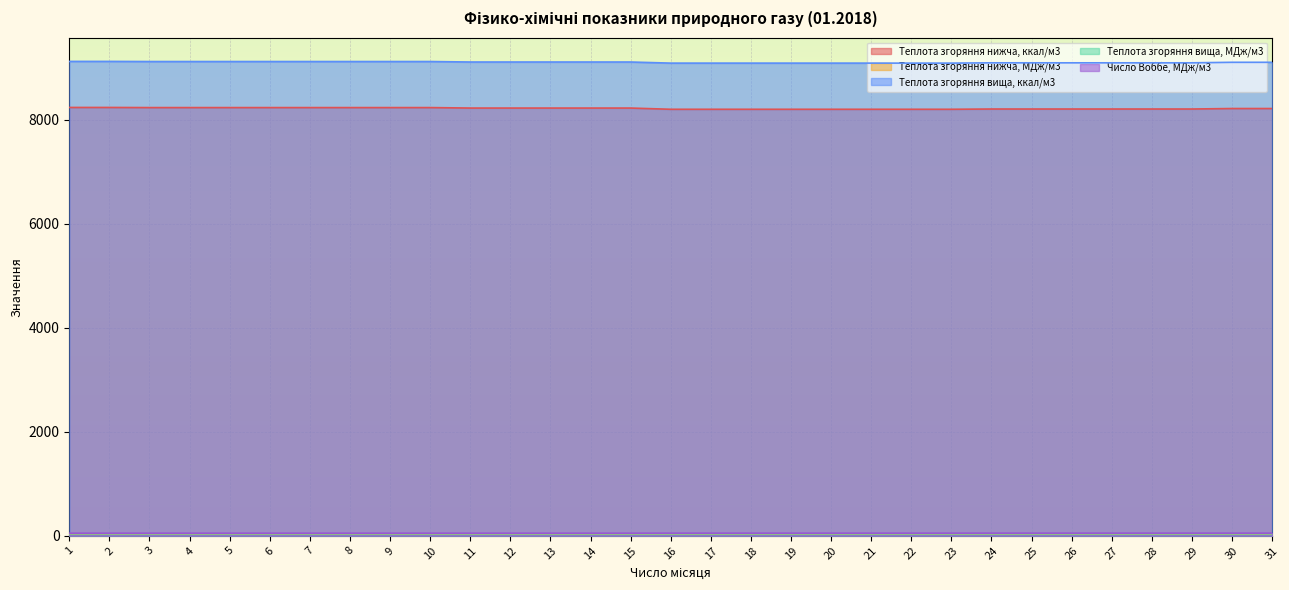

How many Теплота згоряння вища, МДж/м3 values are between 38 and 39?

31